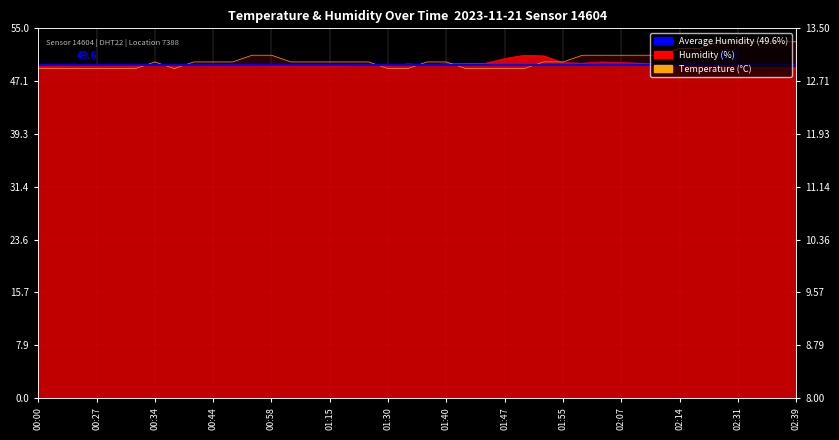

Count the temperature values in the range 49 to 51.

33